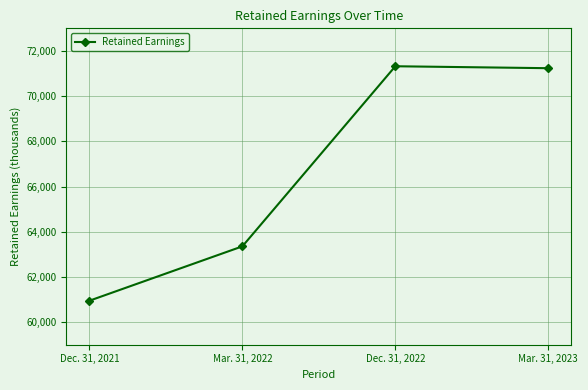

Reading left to right, transcribe all the data shown in this chart.

Dec. 31, 2021=60946	Mar. 31, 2022=63352	Dec. 31, 2022=71322	Mar. 31, 2023=71236